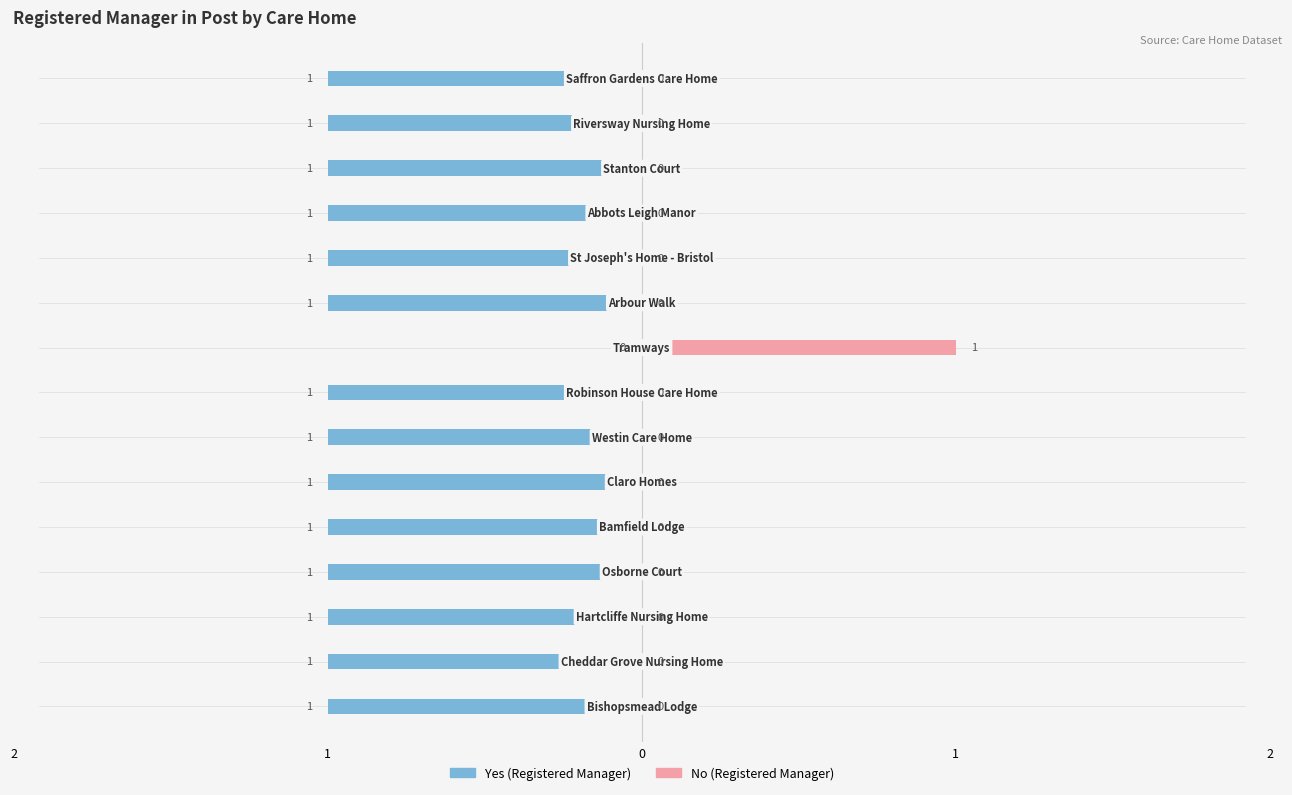

True or false: No (Registered Manager) has a value of 0 at 14.

True